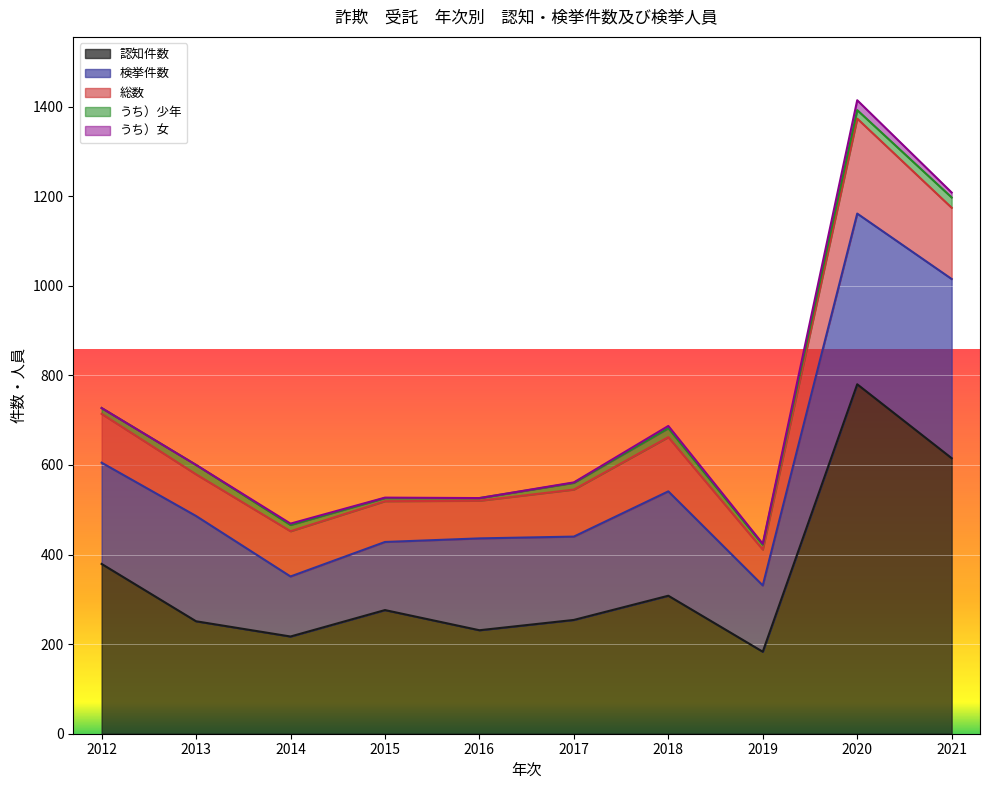

Which series changed the most between 2012 and 2021?

認知件数